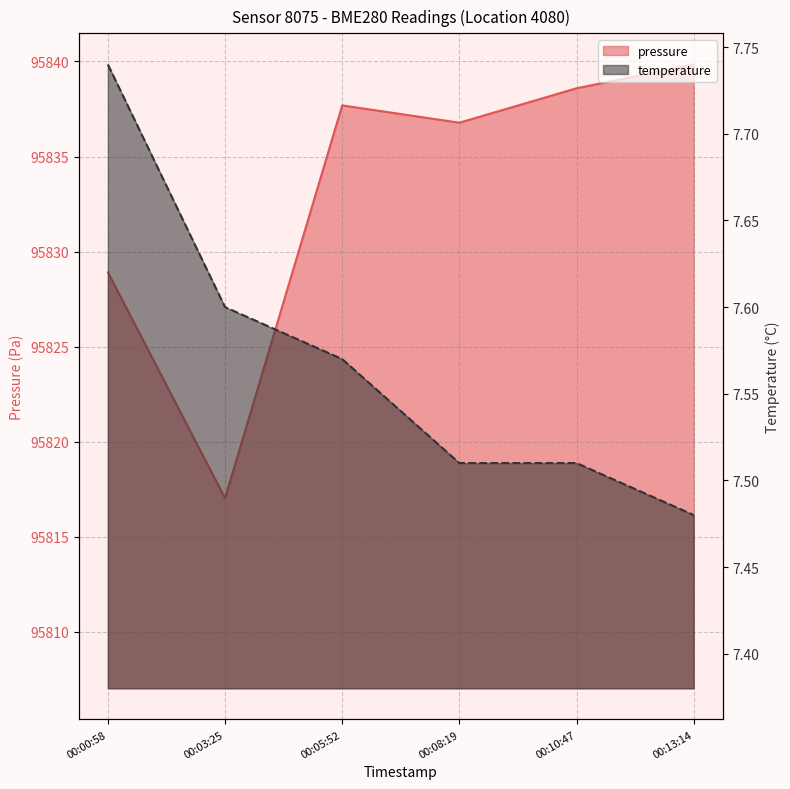

Reading left to right, transcribe all the data shown in this chart.

pressure: 95828.9	95817.0	95837.7	95836.8	95838.6	95839.8
temperature: 7.7	7.6	7.6	7.5	7.5	7.5